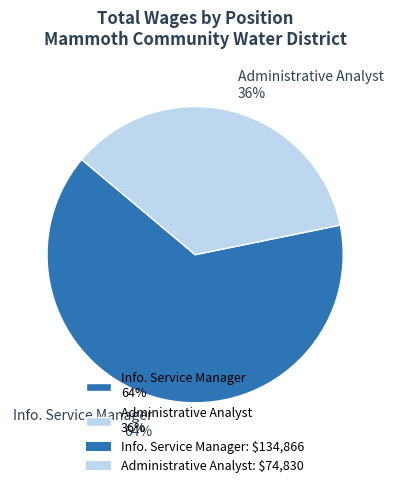

How many segments does this pie chart have?

2